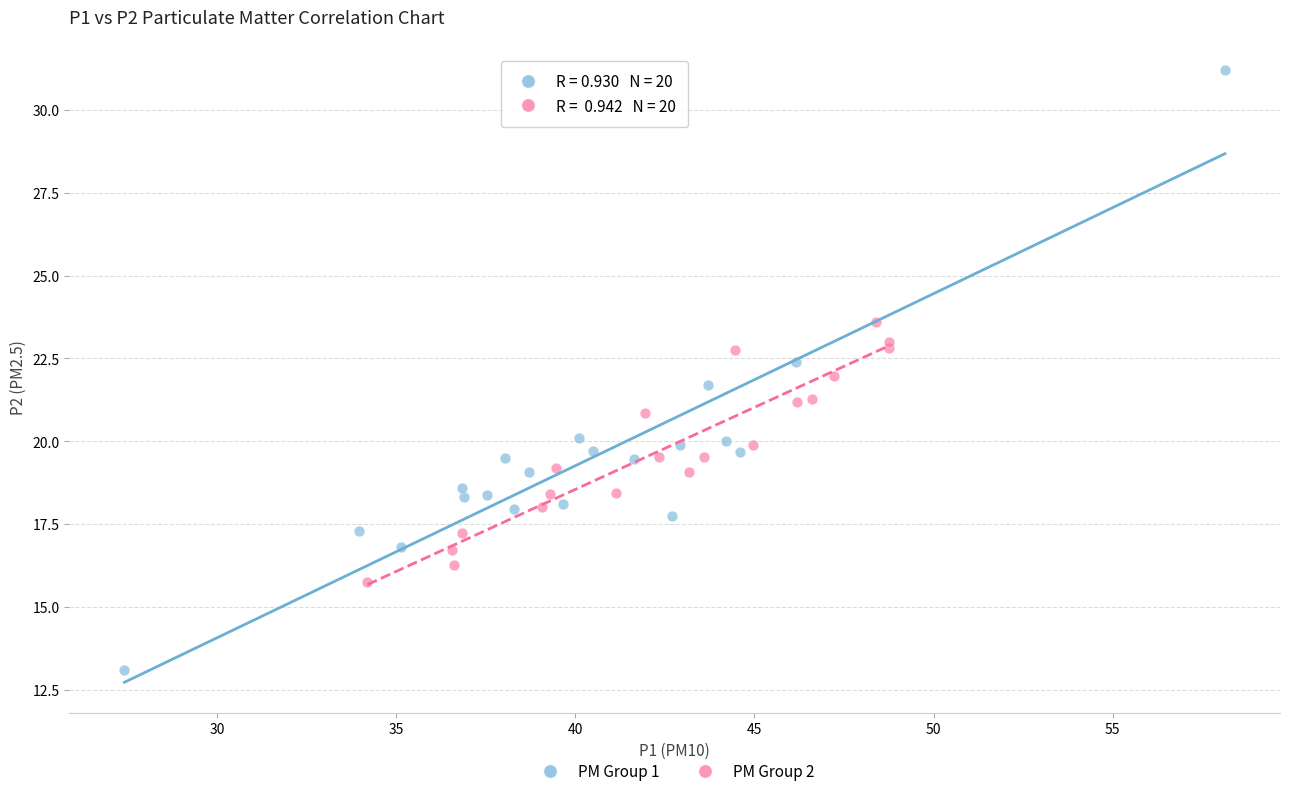

Which series reaches the minimum Y coordinate?

PM Group 1